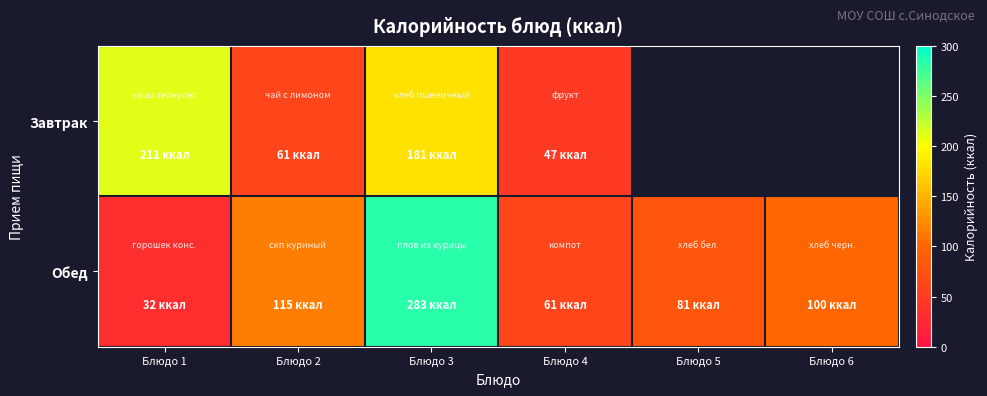

What is the difference between the maximum and minimum values in the Обед series?

251.0